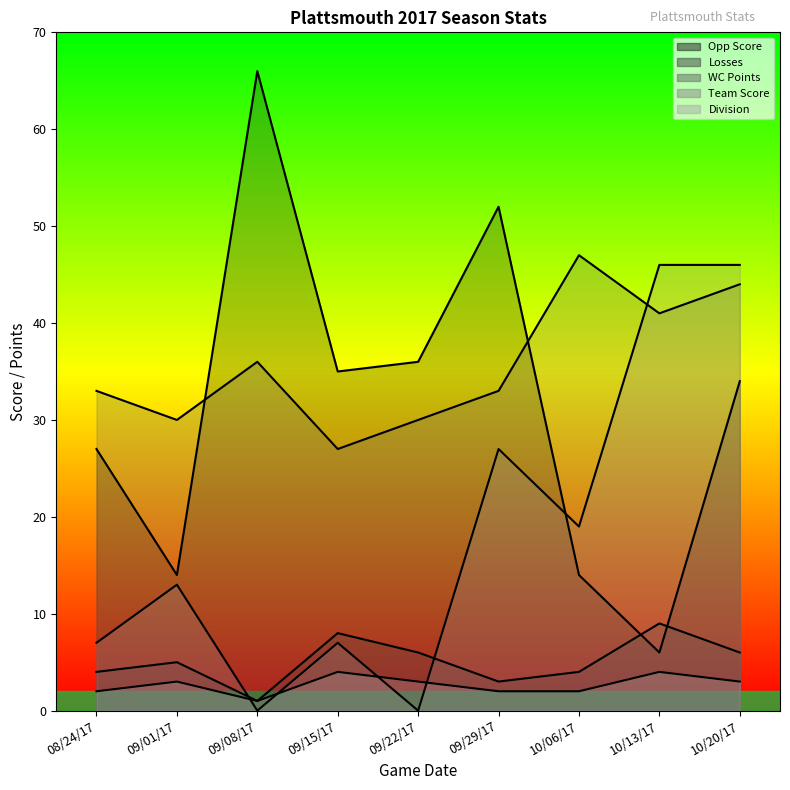

Which category has the highest value in the WC Points series?

10/06/17